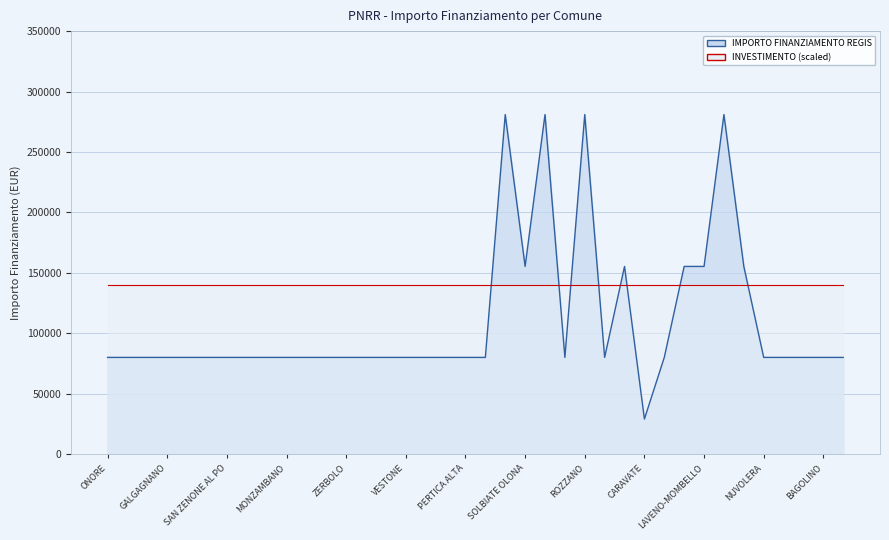

What is the difference between the maximum and minimum values?

252030